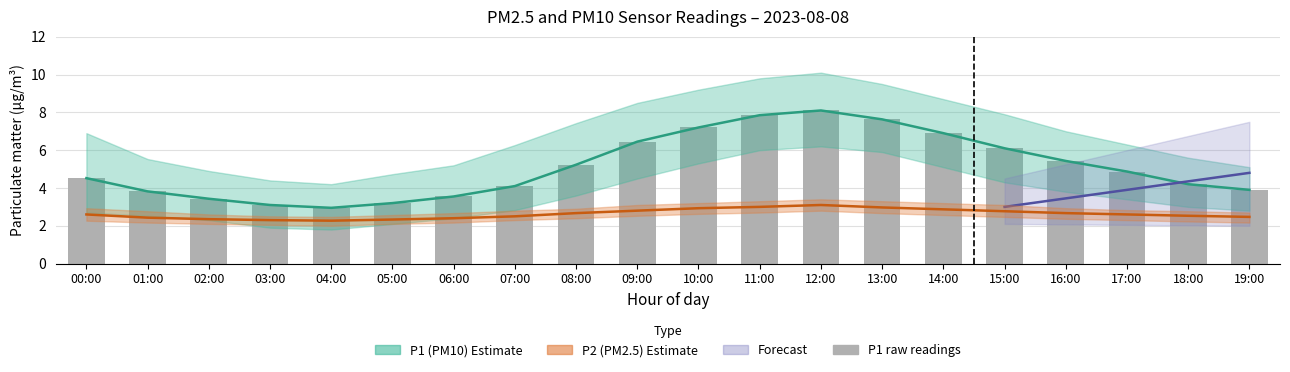

Where does the P1 series first go above 4?

00:00